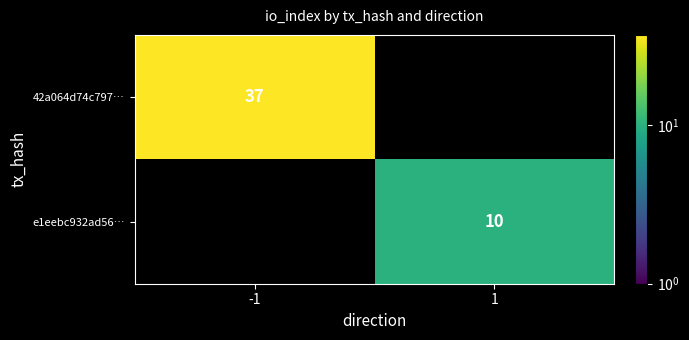

Is it true that 42a064d74c797… equals 37 at -1?

True